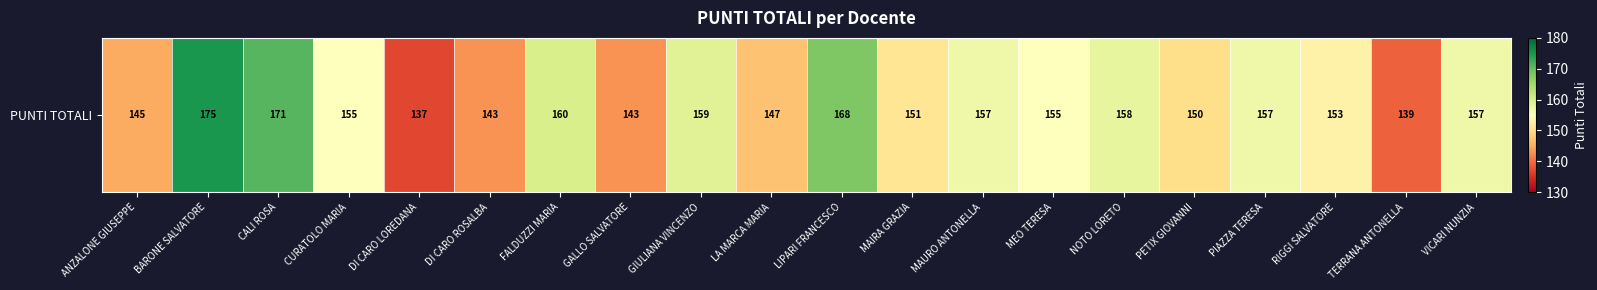

Reading left to right, extract all data points from this chart.

145	175	171	155	137	143	160	143	159	147	168	151	157	155	158	150	157	153	139	157